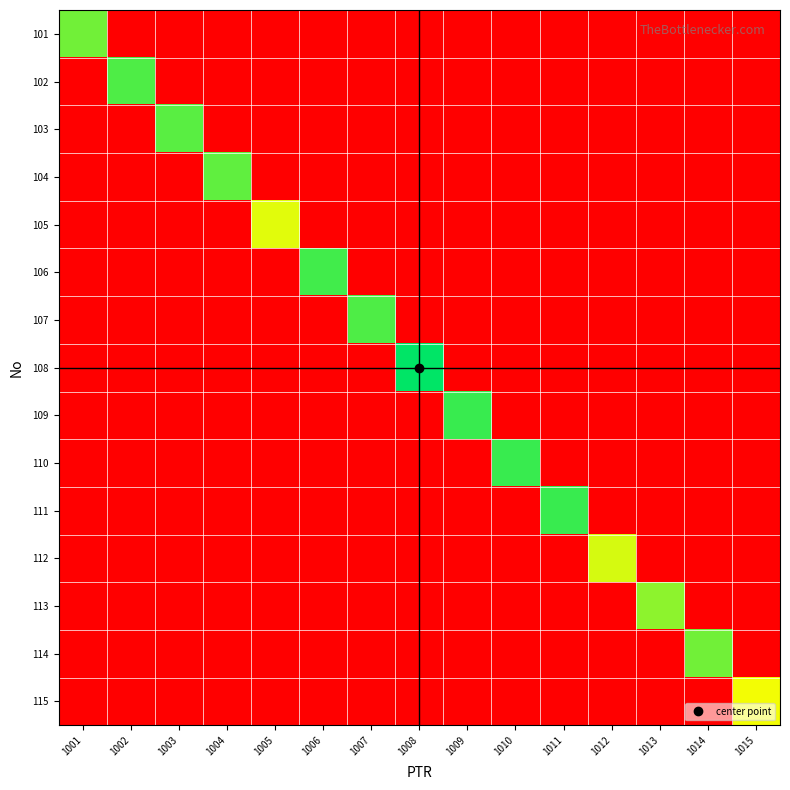

Reading left to right, list all the values displayed in this chart.

101: 1001=18.7	1002=0.0	1003=0.0	1004=0.0	1005=0.0	1006=0.0	1007=0.0	1008=0.0	1009=0.0	1010=0.0	1011=0.0	1012=0.0	1013=0.0	1014=0.0	1015=0.0
102: 1001=0.0	1002=19.7	1003=0.0	1004=0.0	1005=0.0	1006=0.0	1007=0.0	1008=0.0	1009=0.0	1010=0.0	1011=0.0	1012=0.0	1013=0.0	1014=0.0	1015=0.0
103: 1001=0.0	1002=0.0	1003=19.4	1004=0.0	1005=0.0	1006=0.0	1007=0.0	1008=0.0	1009=0.0	1010=0.0	1011=0.0	1012=0.0	1013=0.0	1014=0.0	1015=0.0
104: 1001=0.0	1002=0.0	1003=0.0	1004=19.2	1005=0.0	1006=0.0	1007=0.0	1008=0.0	1009=0.0	1010=0.0	1011=0.0	1012=0.0	1013=0.0	1014=0.0	1015=0.0
105: 1001=0.0	1002=0.0	1003=0.0	1004=0.0	1005=15.5	1006=0.0	1007=0.0	1008=0.0	1009=0.0	1010=0.0	1011=0.0	1012=0.0	1013=0.0	1014=0.0	1015=0.0
106: 1001=0.0	1002=0.0	1003=0.0	1004=0.0	1005=0.0	1006=20.1	1007=0.0	1008=0.0	1009=0.0	1010=0.0	1011=0.0	1012=0.0	1013=0.0	1014=0.0	1015=0.0
107: 1001=0.0	1002=0.0	1003=0.0	1004=0.0	1005=0.0	1006=0.0	1007=19.7	1008=0.0	1009=0.0	1010=0.0	1011=0.0	1012=0.0	1013=0.0	1014=0.0	1015=0.0
108: 1001=0.0	1002=0.0	1003=0.0	1004=0.0	1005=0.0	1006=0.0	1007=0.0	1008=22.0	1009=0.0	1010=0.0	1011=0.0	1012=0.0	1013=0.0	1014=0.0	1015=0.0
109: 1001=0.0	1002=0.0	1003=0.0	1004=0.0	1005=0.0	1006=0.0	1007=0.0	1008=0.0	1009=20.3	1010=0.0	1011=0.0	1012=0.0	1013=0.0	1014=0.0	1015=0.0
110: 1001=0.0	1002=0.0	1003=0.0	1004=0.0	1005=0.0	1006=0.0	1007=0.0	1008=0.0	1009=0.0	1010=20.3	1011=0.0	1012=0.0	1013=0.0	1014=0.0	1015=0.0
111: 1001=0.0	1002=0.0	1003=0.0	1004=0.0	1005=0.0	1006=0.0	1007=0.0	1008=0.0	1009=0.0	1010=0.0	1011=20.3	1012=0.0	1013=0.0	1014=0.0	1015=0.0
112: 1001=0.0	1002=0.0	1003=0.0	1004=0.0	1005=0.0	1006=0.0	1007=0.0	1008=0.0	1009=0.0	1010=0.0	1011=0.0	1012=15.8	1013=0.0	1014=0.0	1015=0.0
113: 1001=0.0	1002=0.0	1003=0.0	1004=0.0	1005=0.0	1006=0.0	1007=0.0	1008=0.0	1009=0.0	1010=0.0	1011=0.0	1012=0.0	1013=17.9	1014=0.0	1015=0.0
114: 1001=0.0	1002=0.0	1003=0.0	1004=0.0	1005=0.0	1006=0.0	1007=0.0	1008=0.0	1009=0.0	1010=0.0	1011=0.0	1012=0.0	1013=0.0	1014=18.7	1015=0.0
115: 1001=0.0	1002=0.0	1003=0.0	1004=0.0	1005=0.0	1006=0.0	1007=0.0	1008=0.0	1009=0.0	1010=0.0	1011=0.0	1012=0.0	1013=0.0	1014=0.0	1015=15.0